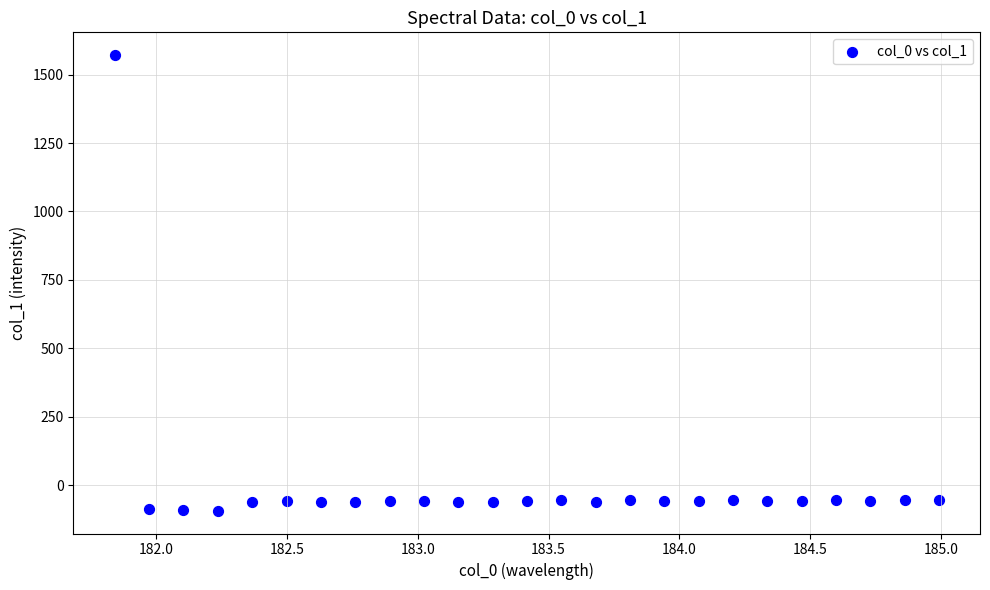

What is the range of Y values (max minus min)?

1664.8